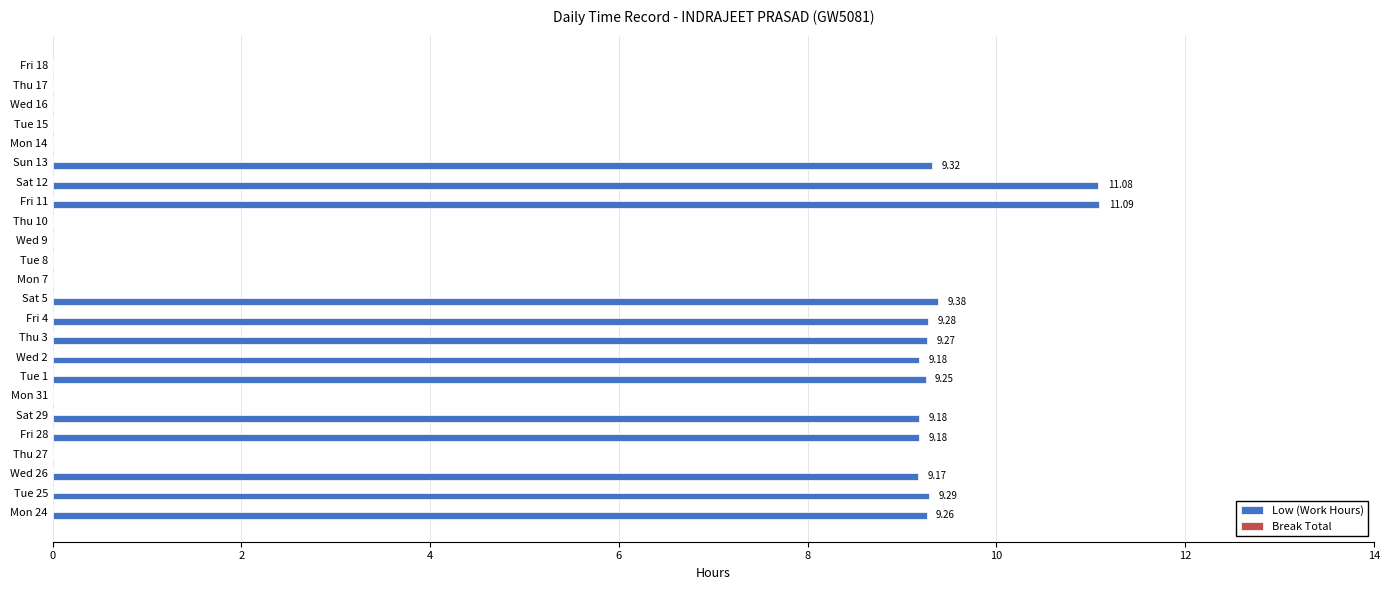

What is the sum of all values?

123.9